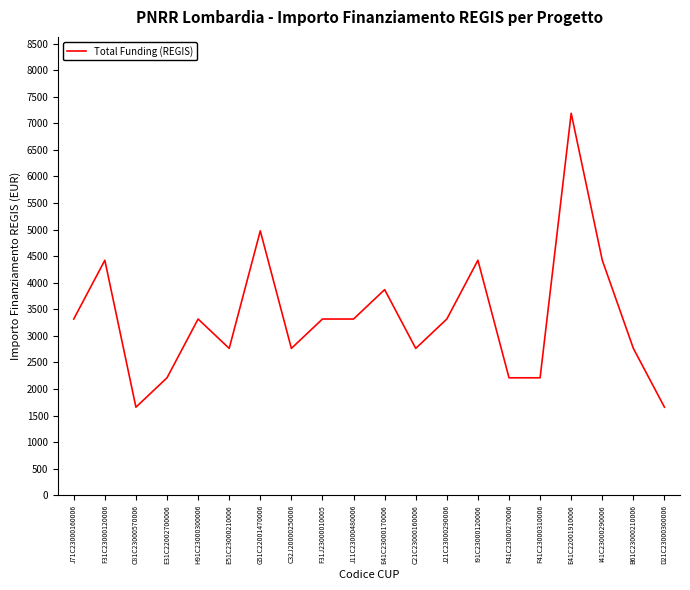

What is the minimum value shown in the chart?

1659